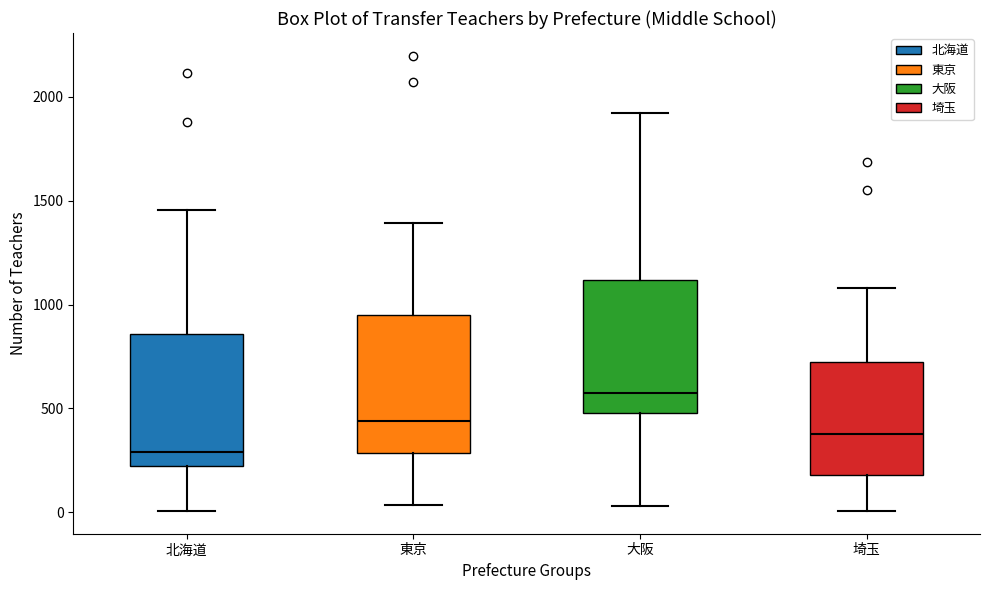

Where does the upper whisker of the box for 大阪 end on the y-axis? The values are not printed on the chart, so give them approximately, as read against the axis.

1900